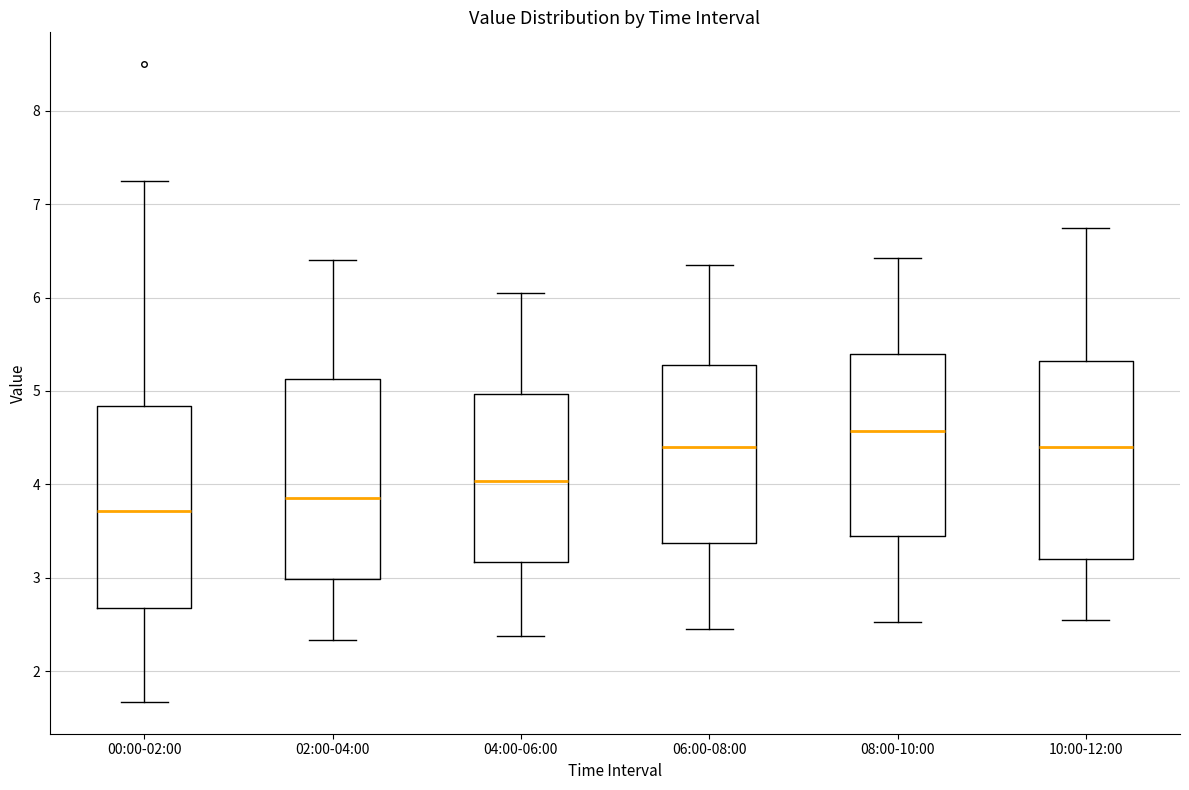

Where does the lower whisker of the box for 02:00-04:00 end on the y-axis? The values are not printed on the chart, so give them approximately, as read against the axis.

2.3